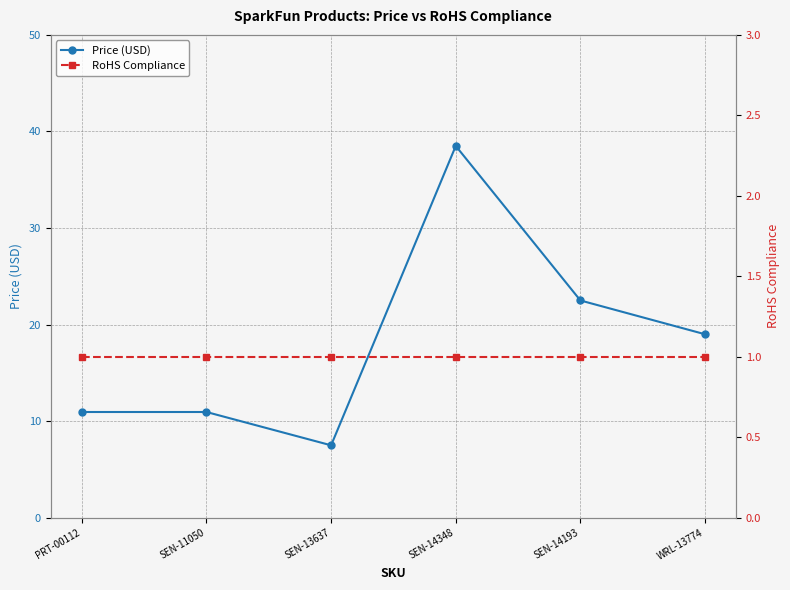

What is the average value of the Price (USD) series?

18.2